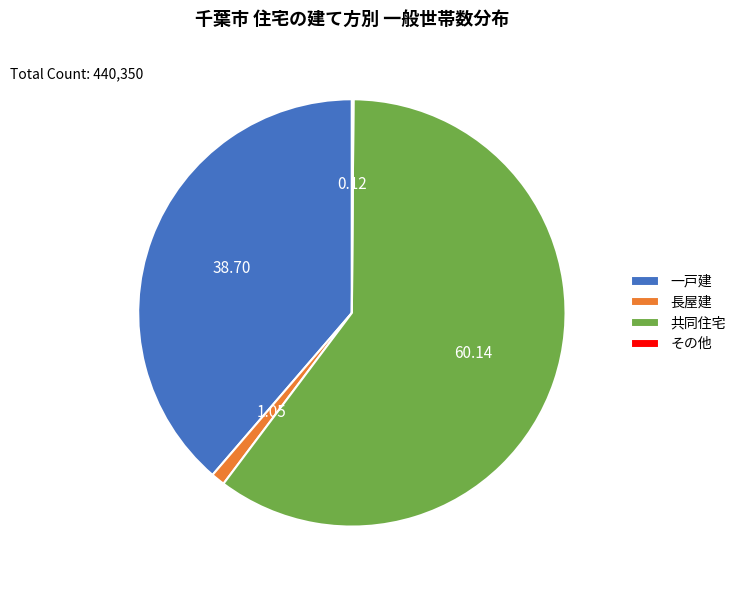

Between 長屋建 and 一戸建, which is larger?

一戸建